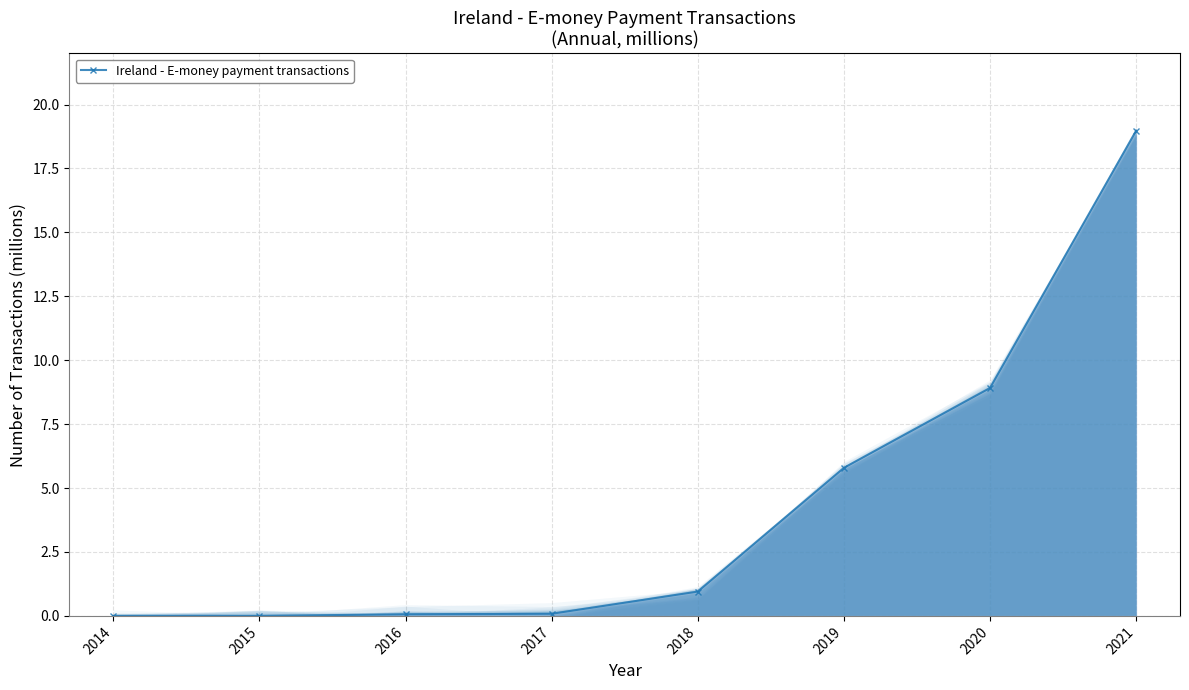

How many categories are shown in the chart?

8